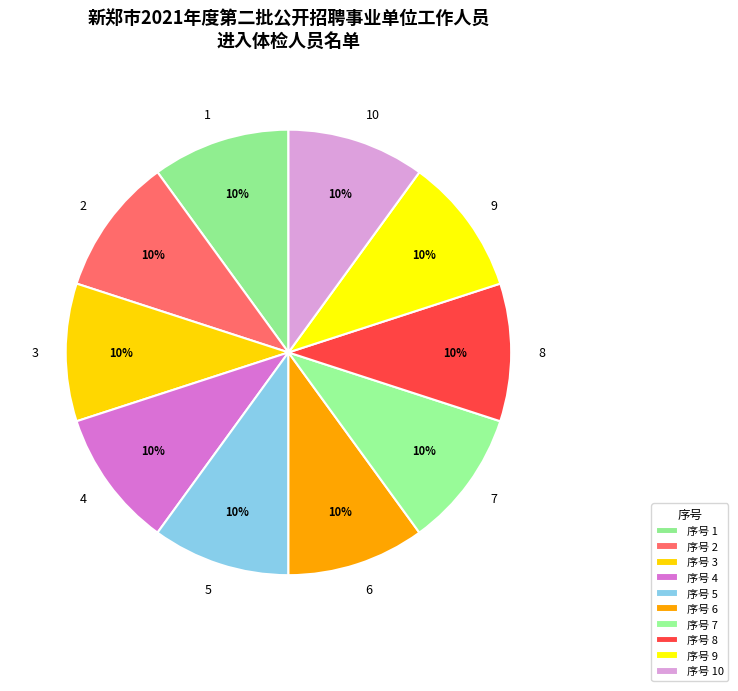

To the nearest percent, what percentage of the pie is 9?

10%